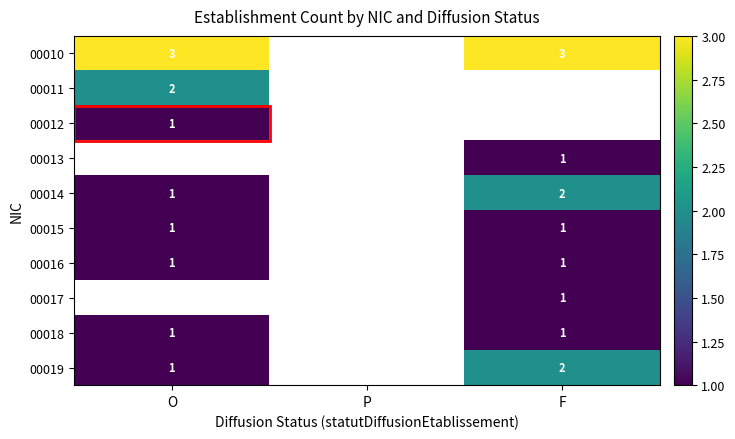

At how many categories does at least one series exceed 2?

2